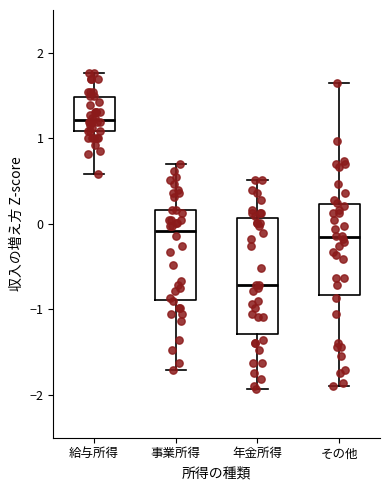

Reading left to right, read every box against the y-axis: the position of its median line, the range the box covers, and the ends of its whiskers. The values are not printed on the chart, so give them approximately, as read against the axis.

給与所得: median 1.2, box 1.1 to 1.5, whiskers 0.6 to 1.8
事業所得: median -0.1, box -0.9 to 0.2, whiskers -1.7 to 0.7
年金所得: median -0.7, box -1.3 to 0.1, whiskers -1.9 to 0.5
その他: median -0.2, box -0.8 to 0.2, whiskers -1.9 to 1.7